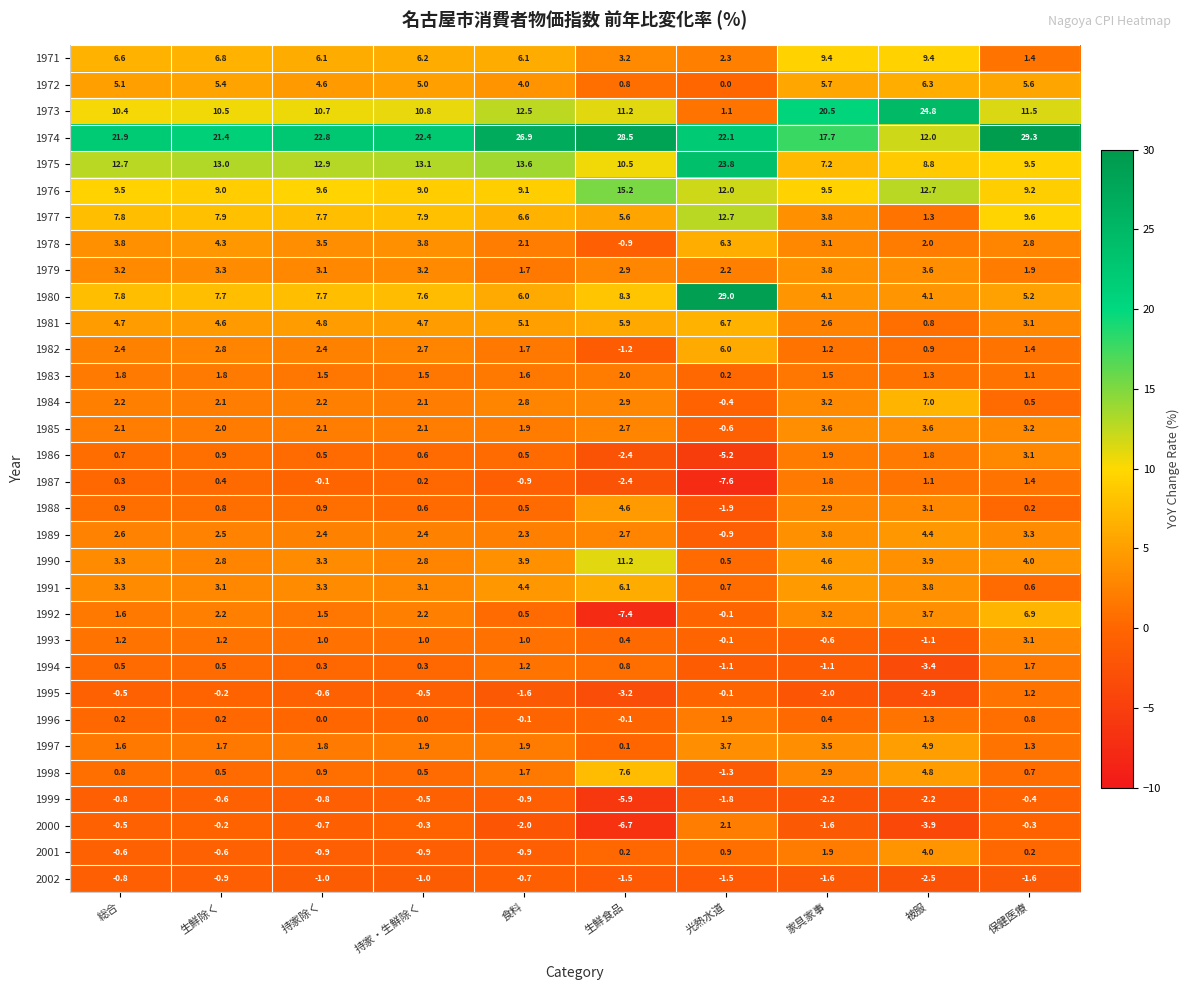

At which category is the sum across all series the highest?

保健医療